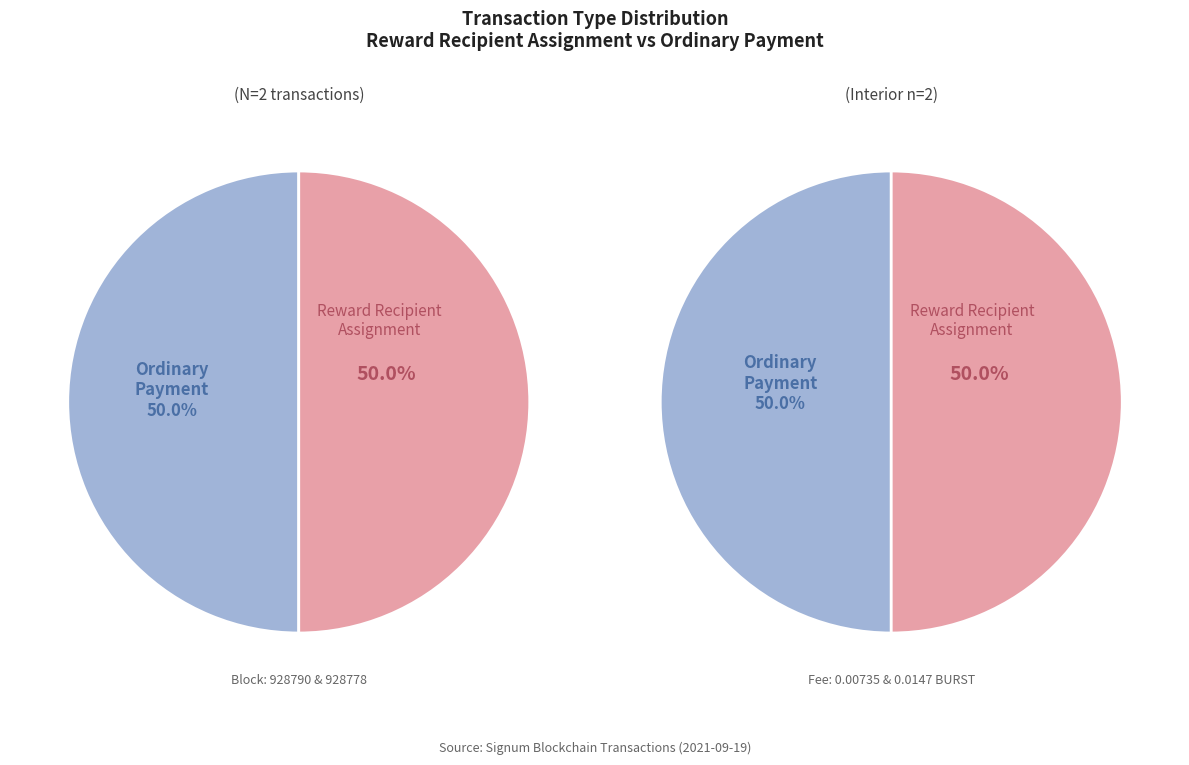

To the nearest percent, what percentage of the pie is 928778?

50%